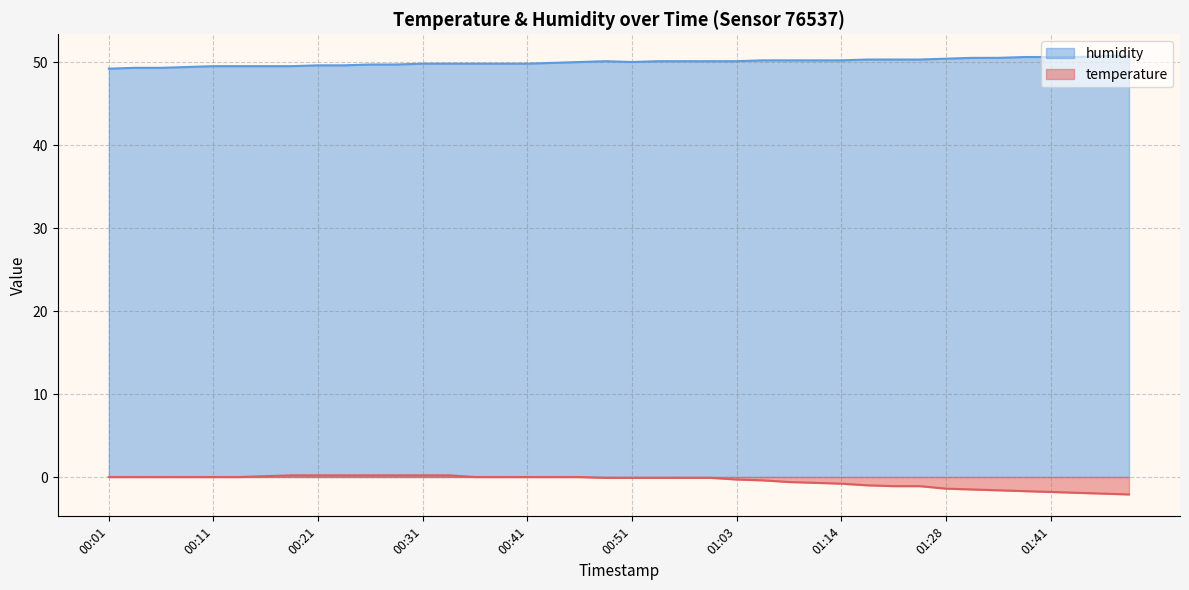

True or false: humidity and temperature cross at least once.

False